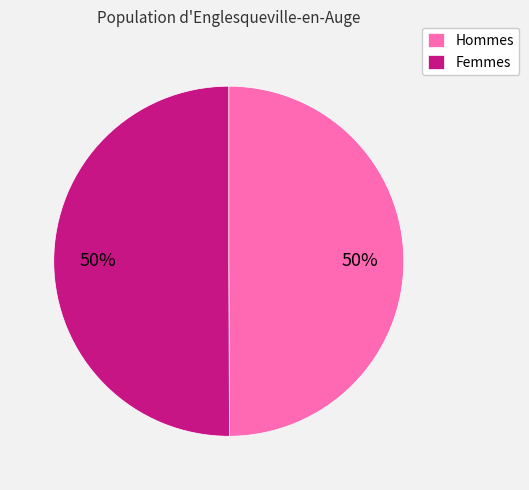

To the nearest percent, what is the combined percentage of Hommes and Femmes?

100%